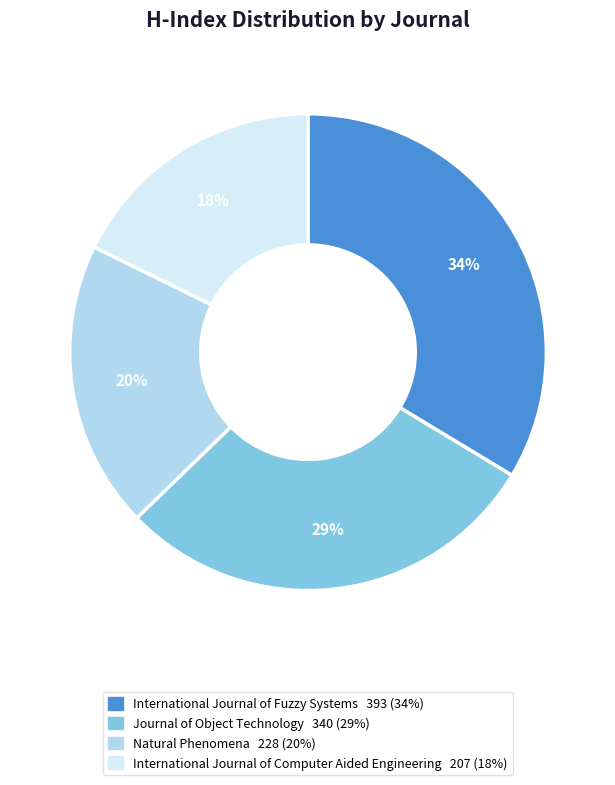

What is the ratio of the value at Journal of Object Technology to the value at International Journal of Computer Aided Engineering?

1.6